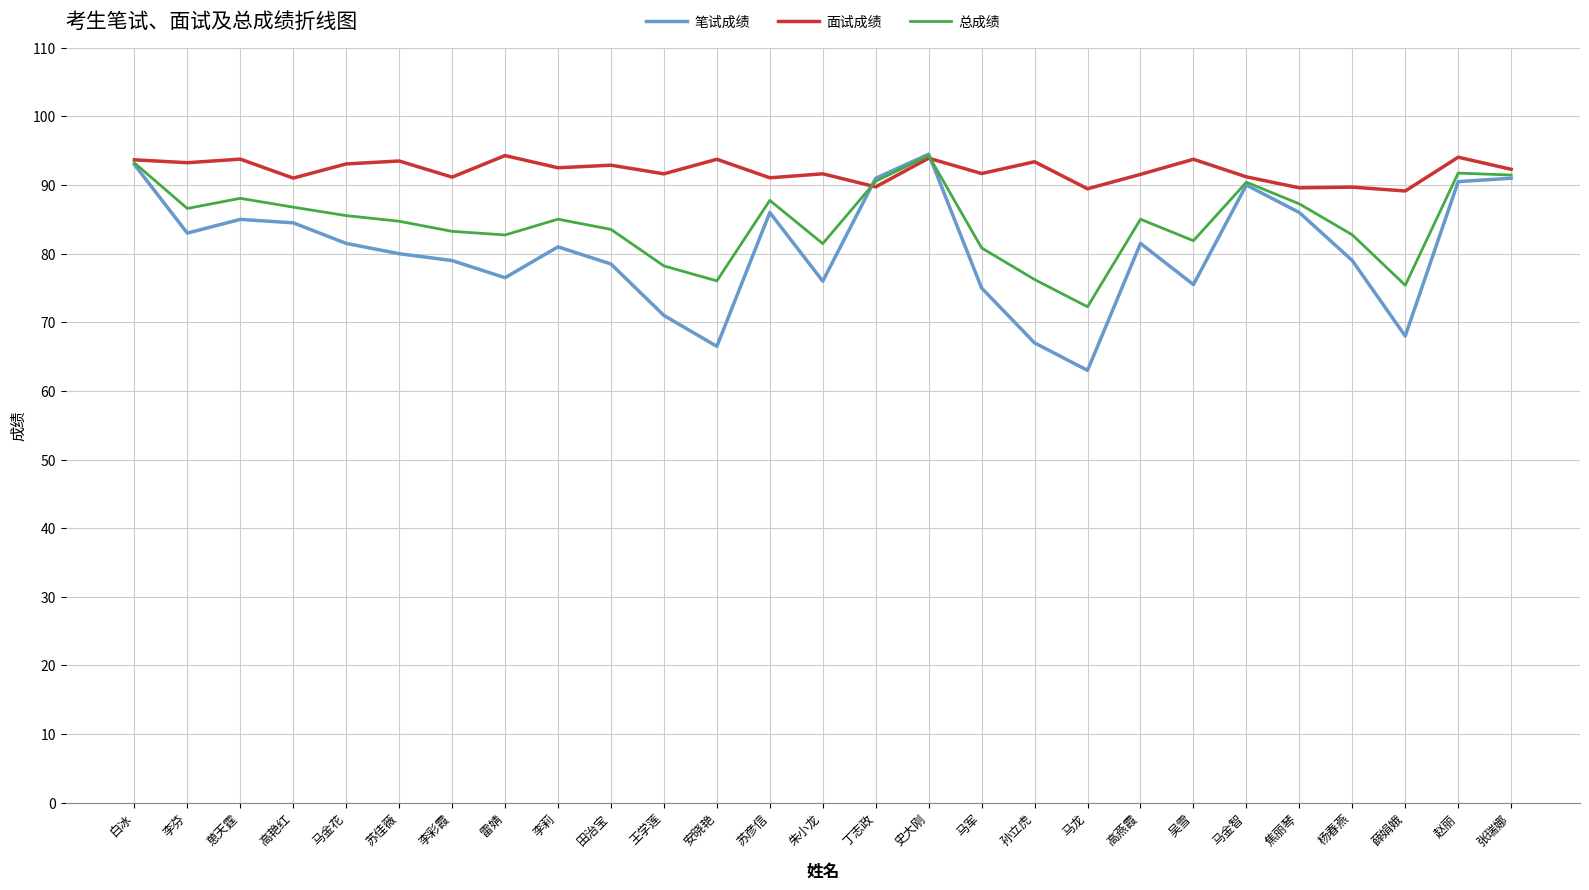

Read the 总成绩 value at 安晓艳.

76.0